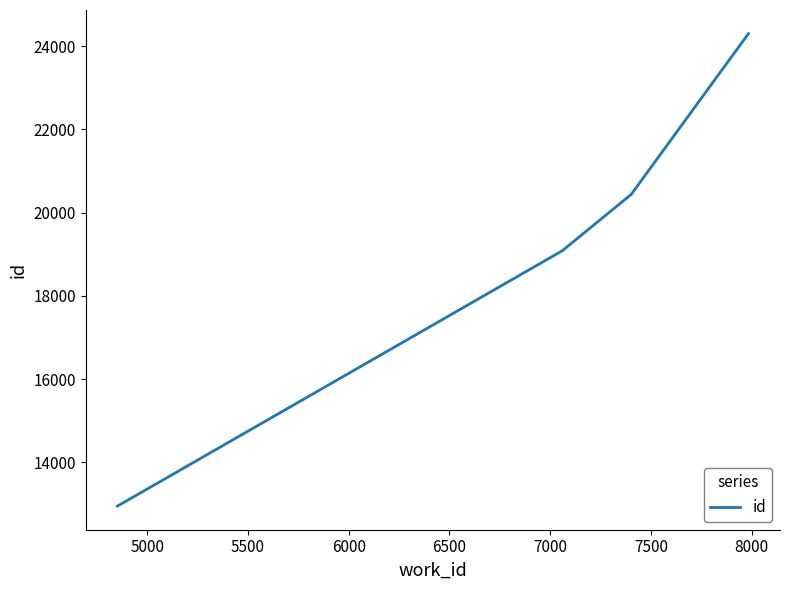

What is the smallest value displayed?

12946